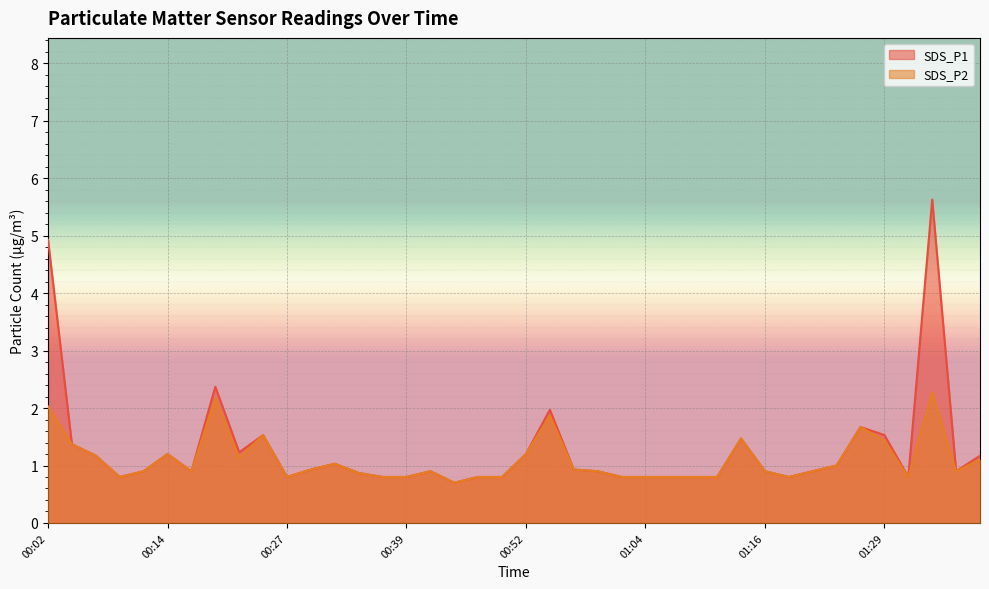

What is the total value across all series at 00:07?

2.3